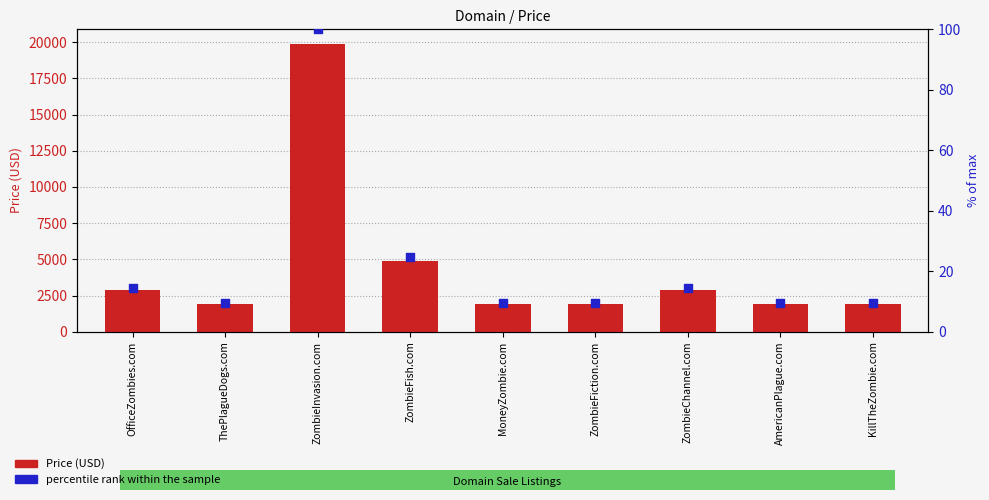

At which category is the sum across all series the highest?

ZombieInvasion.com